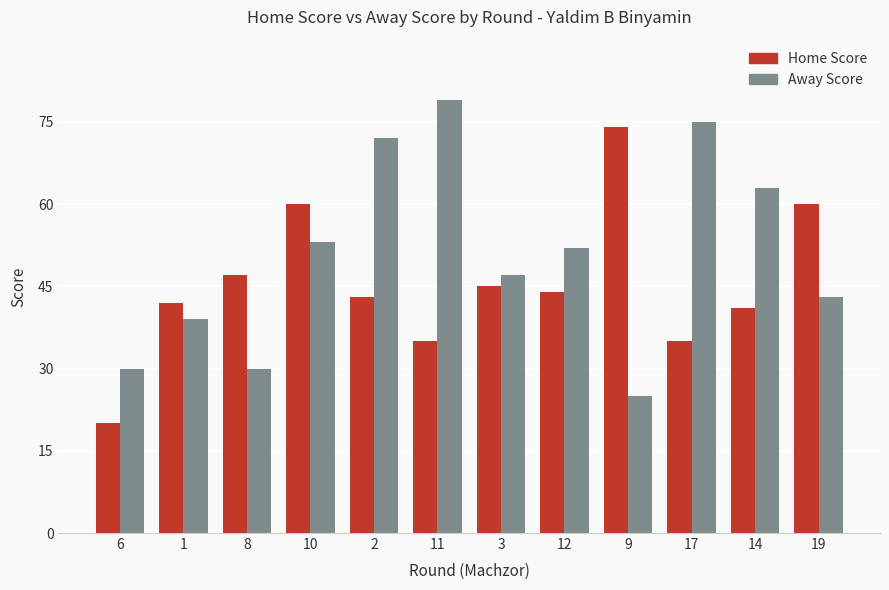

List the series in order of their overall mean, highest first.

Away Score, Home Score